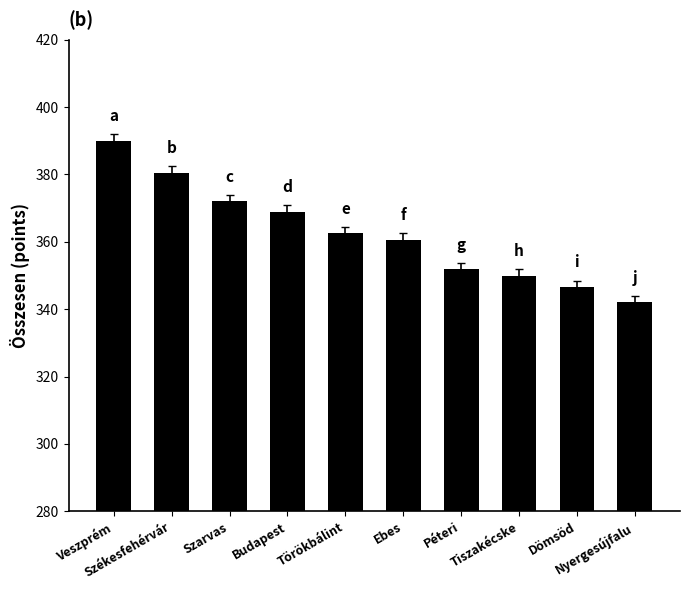

What is the label of the 4th bar from the right?

Péteri